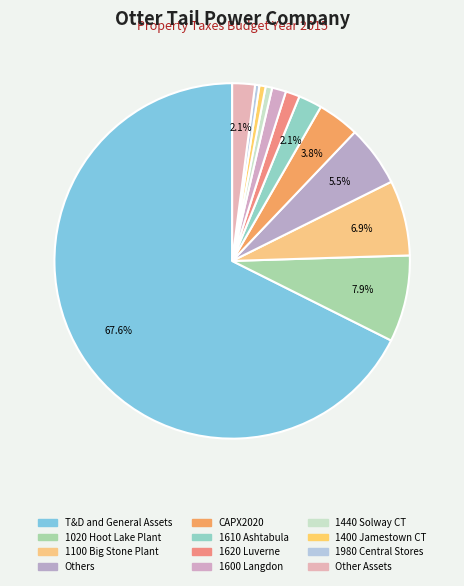

How many segments does this pie chart have?

12